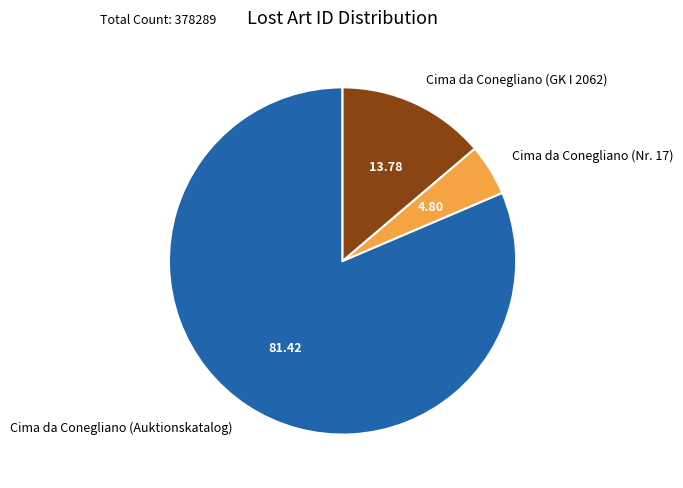

The Cima da Conegliano (GK I 2062) slice represents 24% of the pie. True or false?

False